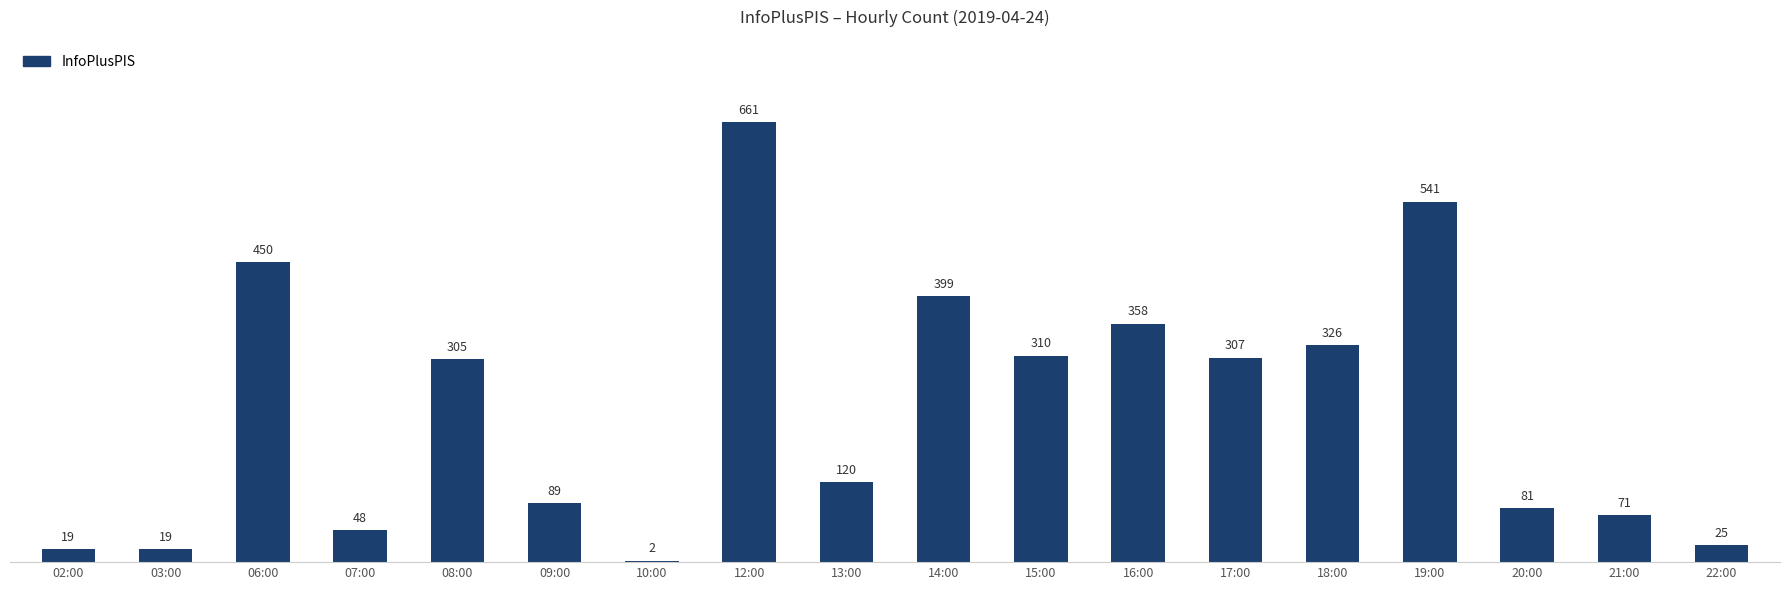

At which label is the value closest to 331?

18:00